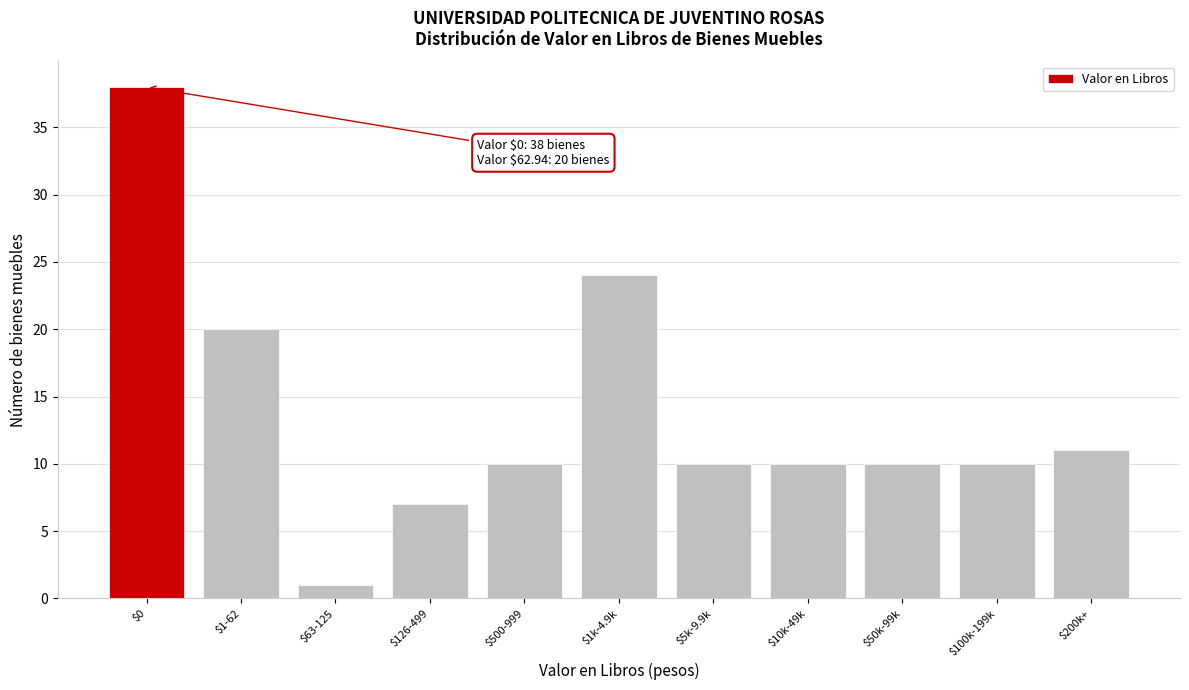

Reading left to right, transcribe all the data shown in this chart.

38	20	1	7	10	24	10	10	10	10	11